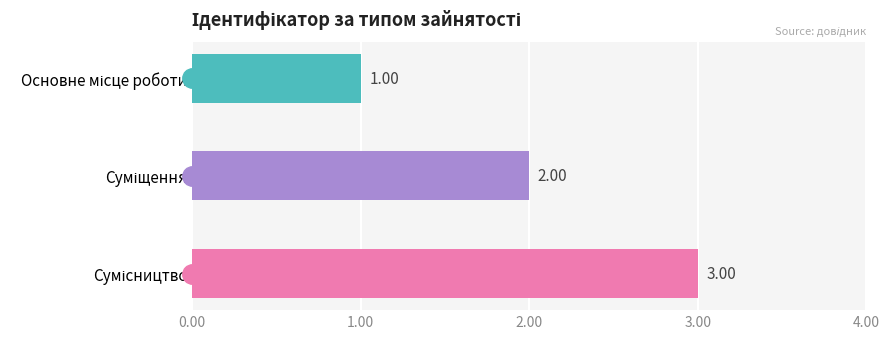

What is the difference between the maximum and minimum values?

2